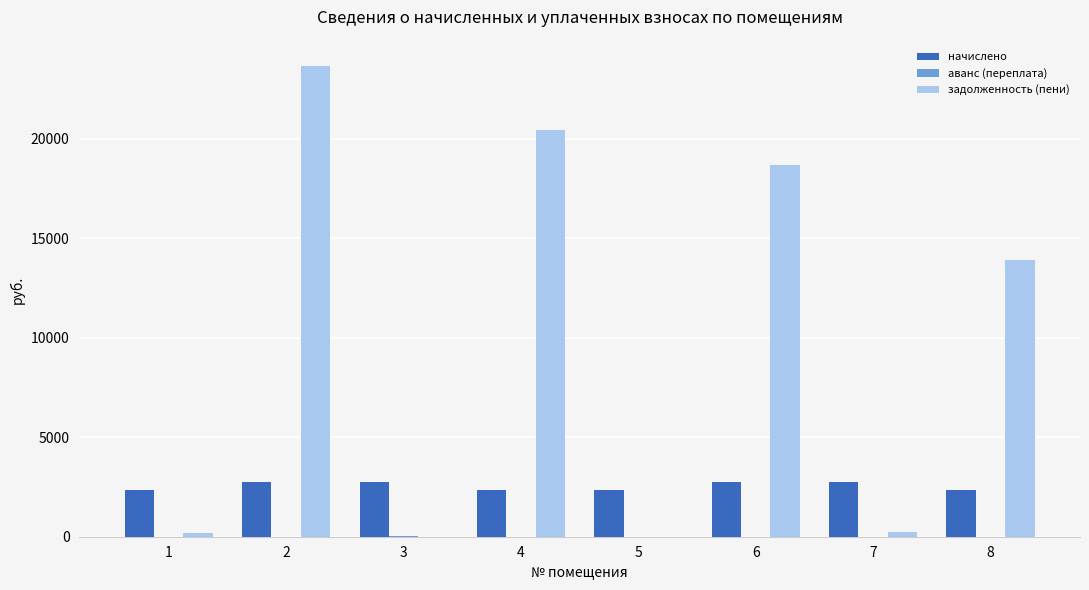

What is the maximum value for задолженность (пени)?

23662.8